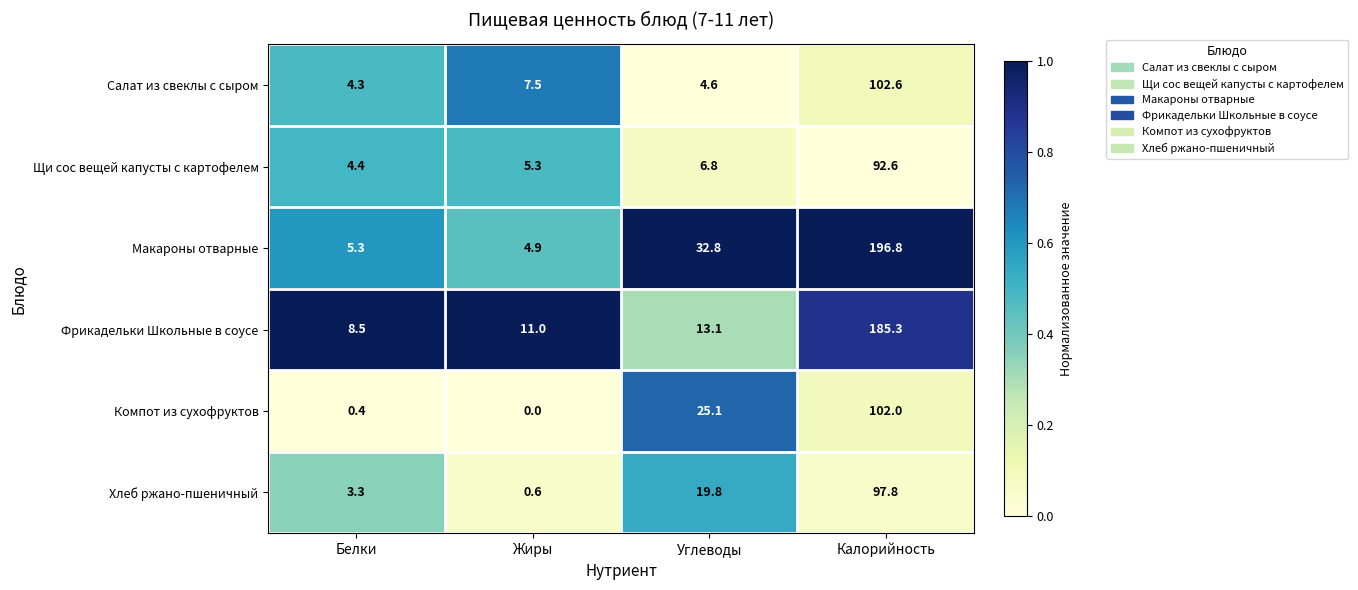

The value of Фрикадельки Школьные в соусе at Белки is 5.5. True or false?

False